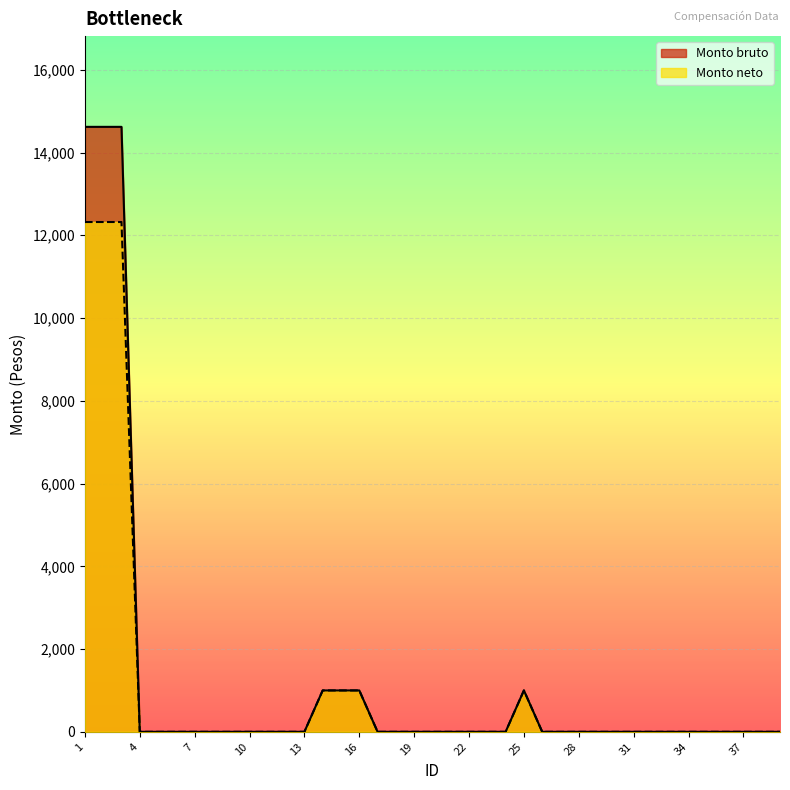

At which label does Monto neto reach its minimum?

4